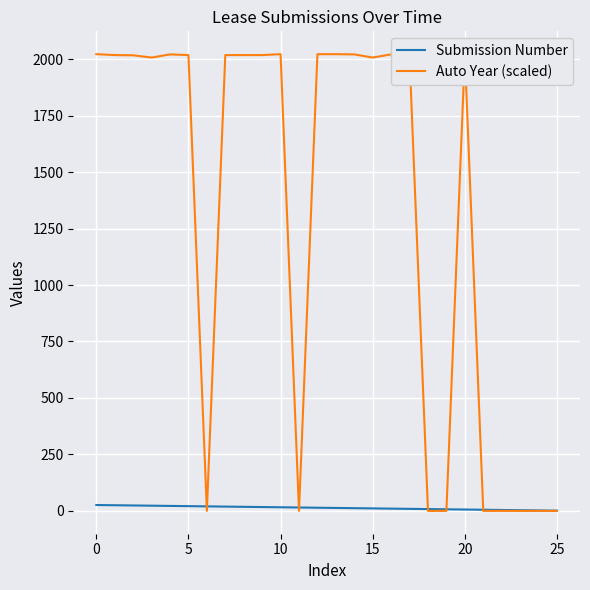

Which series has the largest range (max minus min)?

Auto Year (scaled)